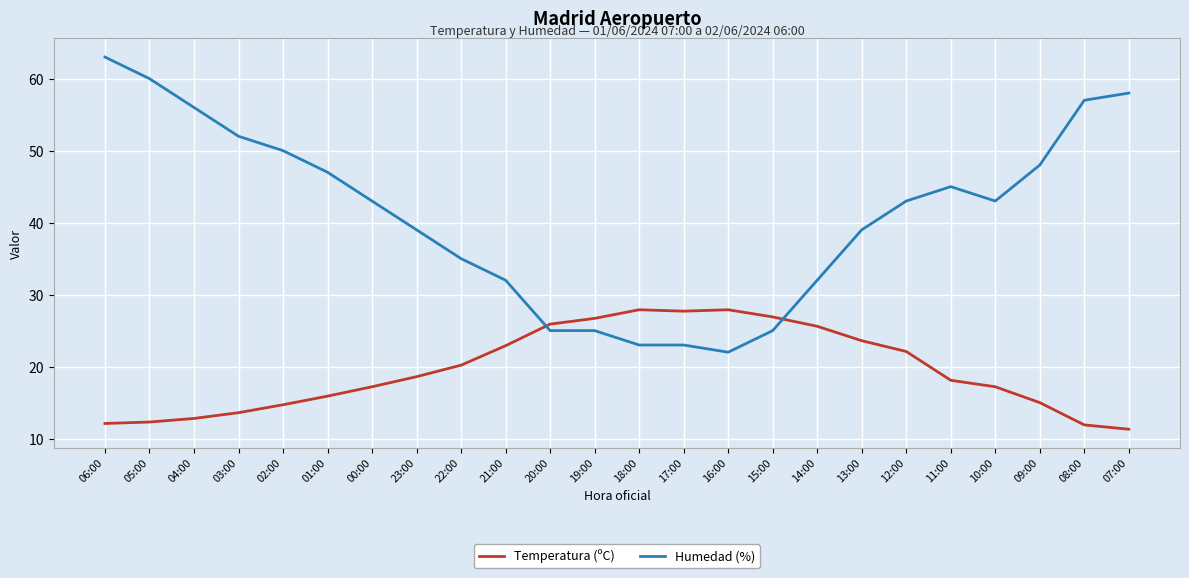

What position from the left is 08:00?

23